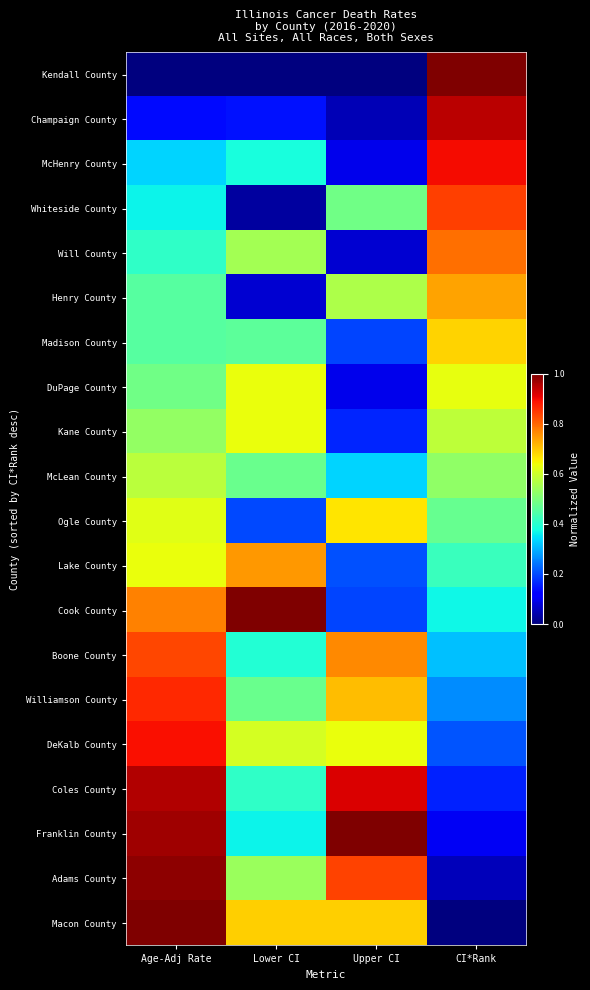

Reading right to left, extract all data points from this chart.

Kendall County: CI*Rank=1.0	Upper CI=0.0	Lower CI=0.0	Age-Adj Rate=0.0
Champaign County: CI*Rank=0.9	Upper CI=0.0	Lower CI=0.1	Age-Adj Rate=0.1
McHenry County: CI*Rank=0.9	Upper CI=0.1	Lower CI=0.4	Age-Adj Rate=0.3
Whiteside County: CI*Rank=0.8	Upper CI=0.5	Lower CI=0.0	Age-Adj Rate=0.4
Will County: CI*Rank=0.8	Upper CI=0.1	Lower CI=0.5	Age-Adj Rate=0.4
Henry County: CI*Rank=0.7	Upper CI=0.6	Lower CI=0.1	Age-Adj Rate=0.5
Madison County: CI*Rank=0.7	Upper CI=0.2	Lower CI=0.5	Age-Adj Rate=0.5
DuPage County: CI*Rank=0.6	Upper CI=0.1	Lower CI=0.6	Age-Adj Rate=0.5
Kane County: CI*Rank=0.6	Upper CI=0.2	Lower CI=0.6	Age-Adj Rate=0.5
McLean County: CI*Rank=0.5	Upper CI=0.3	Lower CI=0.5	Age-Adj Rate=0.6
Ogle County: CI*Rank=0.5	Upper CI=0.7	Lower CI=0.2	Age-Adj Rate=0.6
Lake County: CI*Rank=0.4	Upper CI=0.2	Lower CI=0.7	Age-Adj Rate=0.6
Cook County: CI*Rank=0.4	Upper CI=0.2	Lower CI=1.0	Age-Adj Rate=0.8
Boone County: CI*Rank=0.3	Upper CI=0.8	Lower CI=0.4	Age-Adj Rate=0.8
Williamson County: CI*Rank=0.3	Upper CI=0.7	Lower CI=0.5	Age-Adj Rate=0.9
DeKalb County: CI*Rank=0.2	Upper CI=0.6	Lower CI=0.6	Age-Adj Rate=0.9
Coles County: CI*Rank=0.2	Upper CI=0.9	Lower CI=0.4	Age-Adj Rate=1.0
Franklin County: CI*Rank=0.1	Upper CI=1.0	Lower CI=0.4	Age-Adj Rate=1.0
Adams County: CI*Rank=0.1	Upper CI=0.8	Lower CI=0.5	Age-Adj Rate=1.0
Macon County: CI*Rank=0.0	Upper CI=0.7	Lower CI=0.7	Age-Adj Rate=1.0